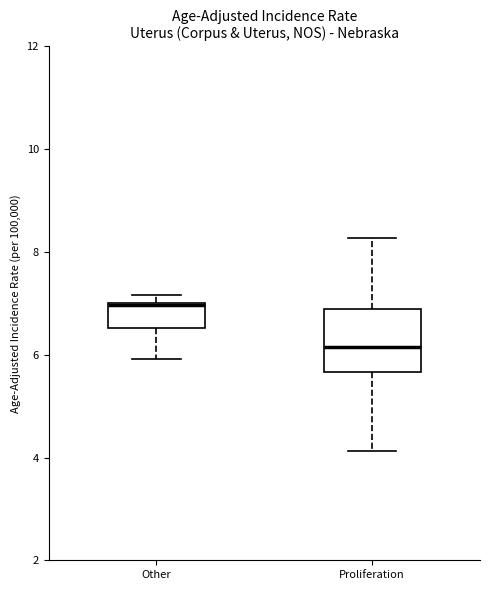

Reading left to right, read every box against the y-axis: the position of its median line, the range the box covers, and the ends of its whiskers. The values are not printed on the chart, so give them approximately, as read against the axis.

Other: median 7.0 (drawn on the box's upper edge), box 6.6 to 7.0, whiskers 6.0 to 7.2
Proliferation: median 6.2, box 5.6 to 6.8, whiskers 4.2 to 8.2